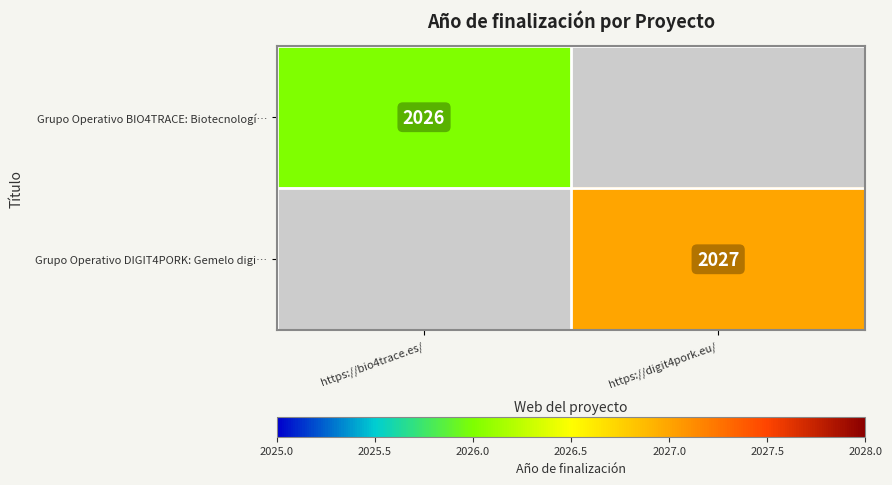

The value of Grupo Operativo DIGIT4PORK: Gemelo digi… at https://digit4pork.eu/ is 2027. True or false?

True